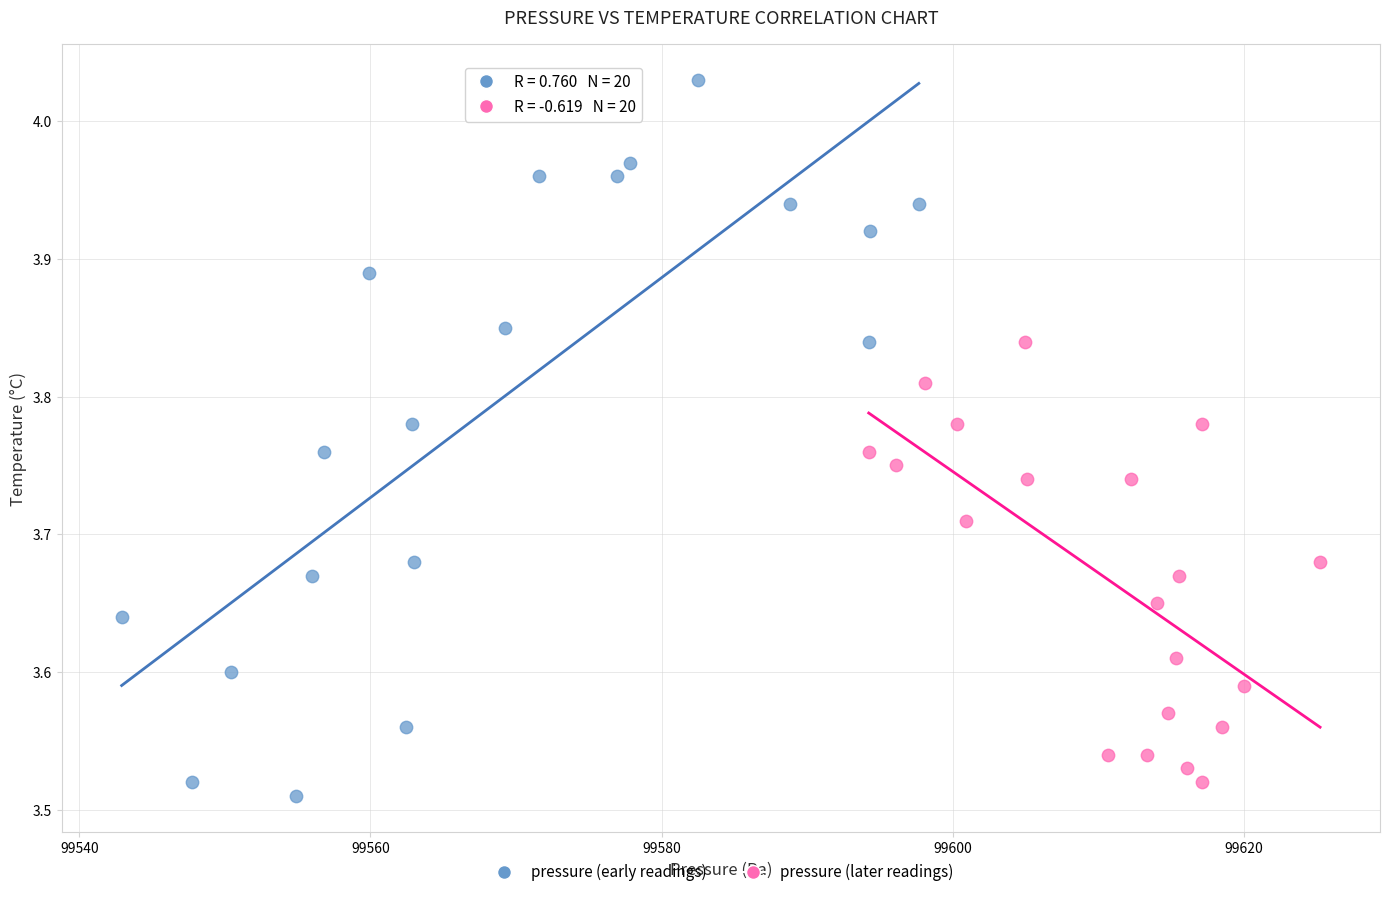

Which series reaches the maximum Y coordinate?

pressure (early readings)